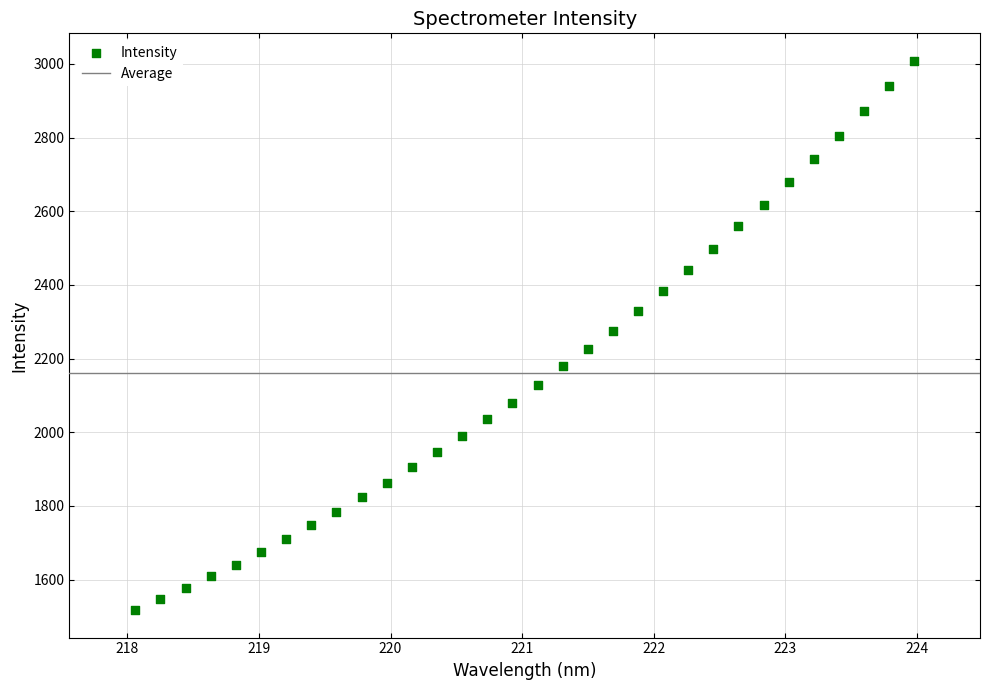

What is the range of X values (max minus min)?

5.9